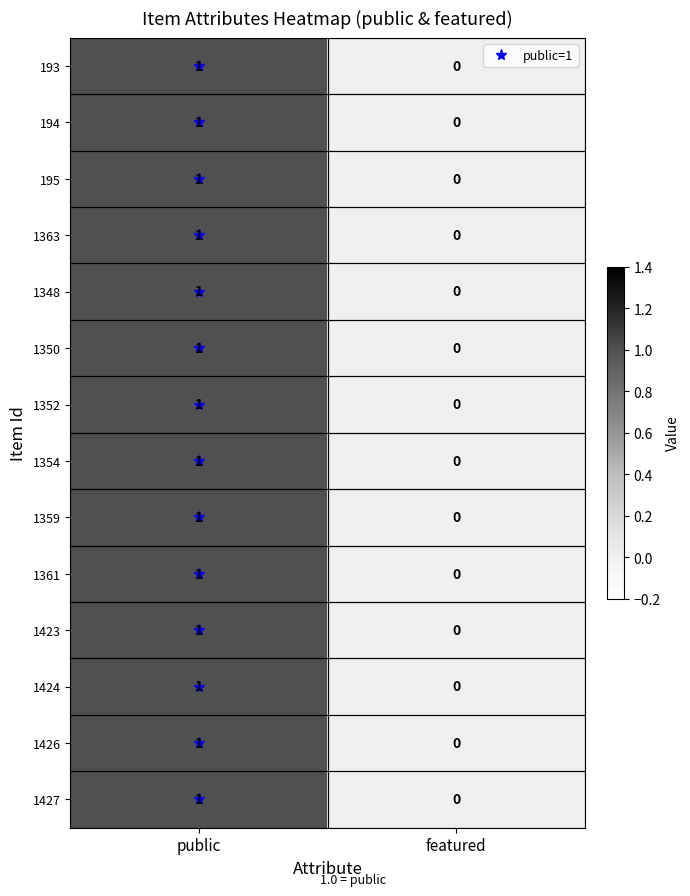

Where is 1361 nearest to the value 0?

featured